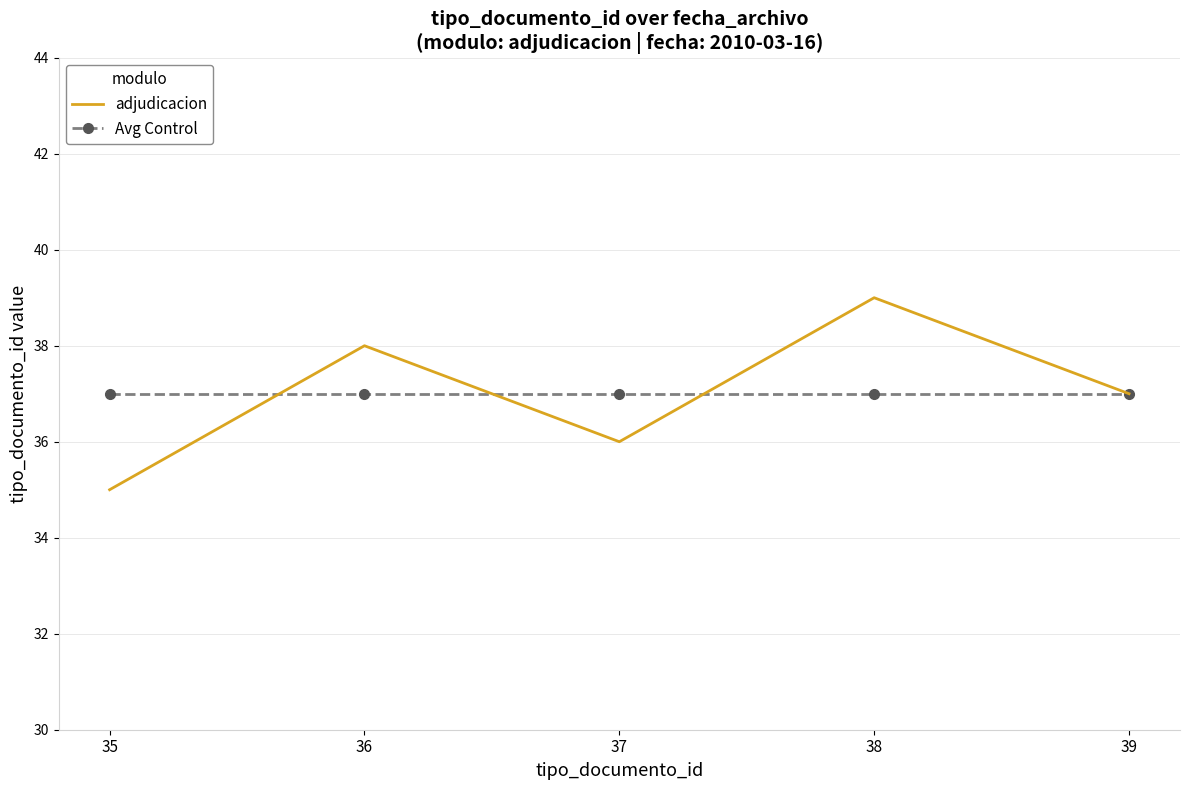

Reading right to left, transcribe all the data shown in this chart.

adjudicacion: 39=37	38=39	37=36	36=38	35=35
Avg Control: 39=37	38=37	37=37	36=37	35=37